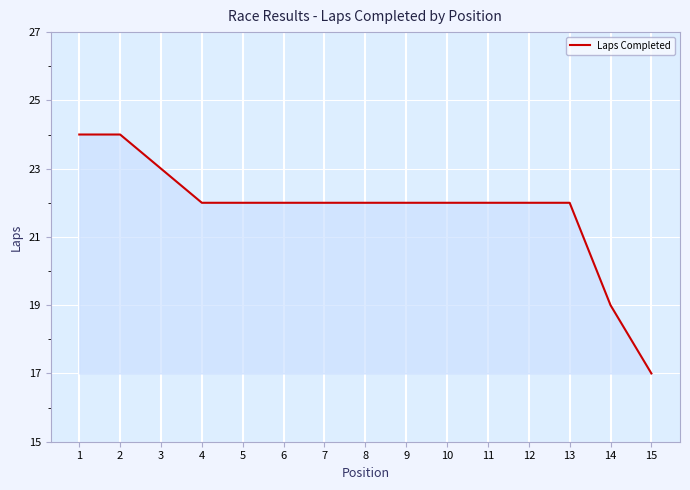

Reading right to left, extract all data points from this chart.

17	19	22	22	22	22	22	22	22	22	22	22	23	24	24